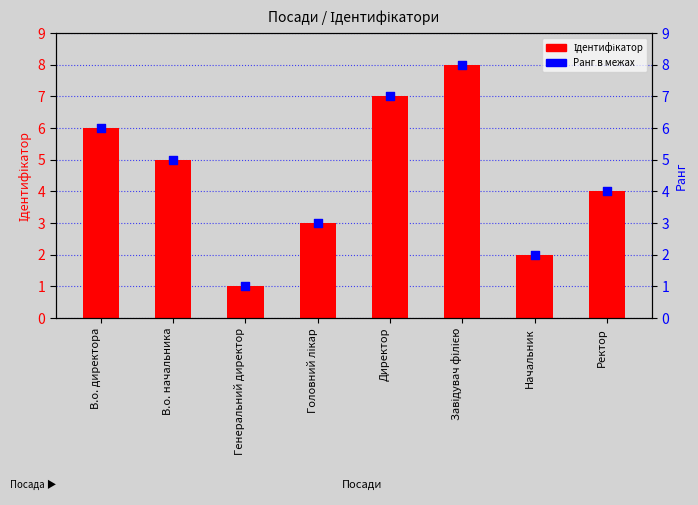

Which series has the widest spread of Y values?

Ідентифікатор